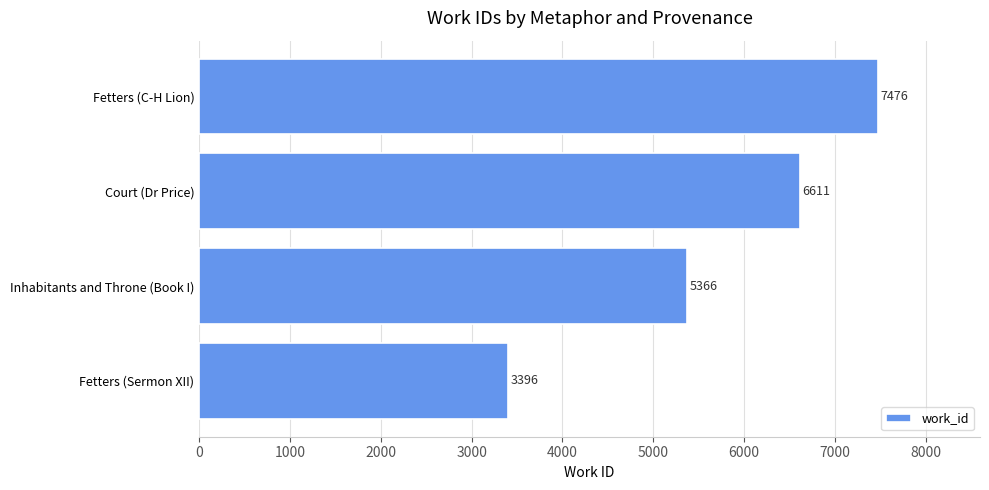

Are the bars grouped side by side (vs. stacked)?

No